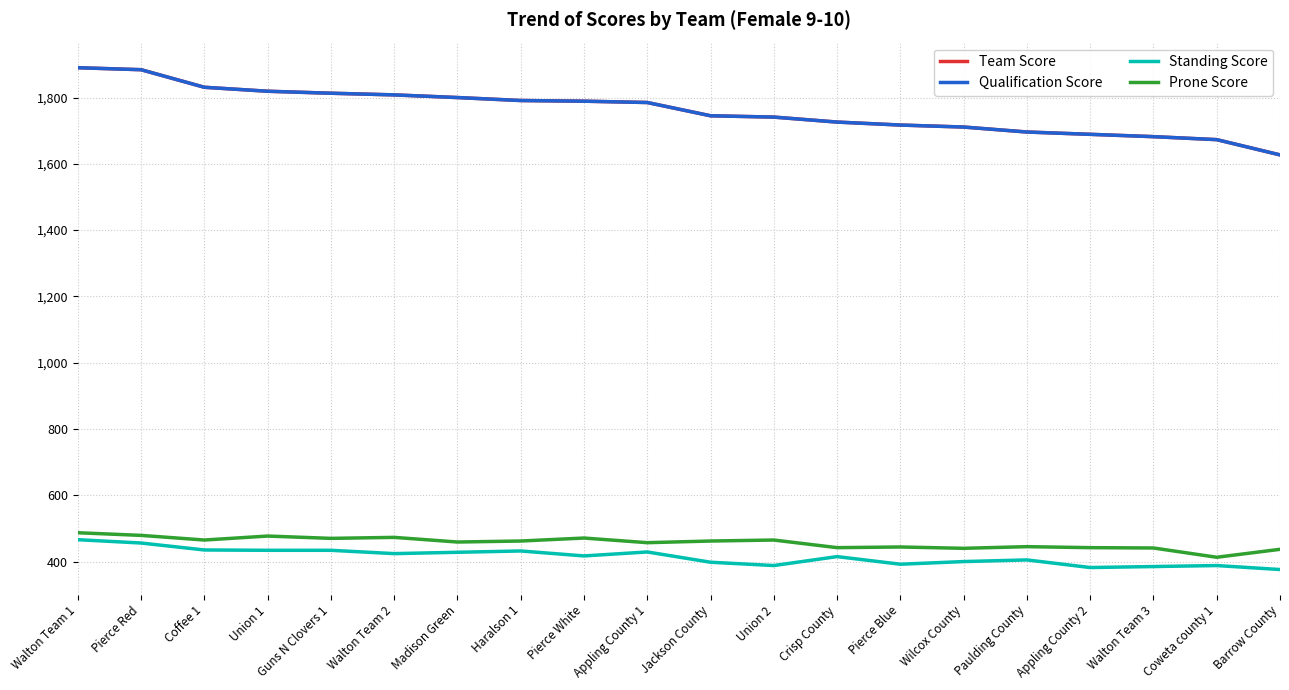

Reading left to right, list all the values displayed in this chart.

Team Score: 1890	1884	1831	1819	1813	1808	1800	1791	1789	1785	1745	1741	1726	1717	1711	1696	1689	1682	1673	1627
Qualification Score: 1890	1884	1831	1819	1813	1808	1800	1791	1789	1785	1745	1741	1726	1717	1711	1696	1689	1682	1673	1627
Standing Score: 466	456	435	434	434	424	428	432	417	429	398	388	415	392	400	405	382	385	388	376
Prone Score: 487	479	465	477	470	473	459	462	471	457	462	465	442	444	440	445	442	441	413	437